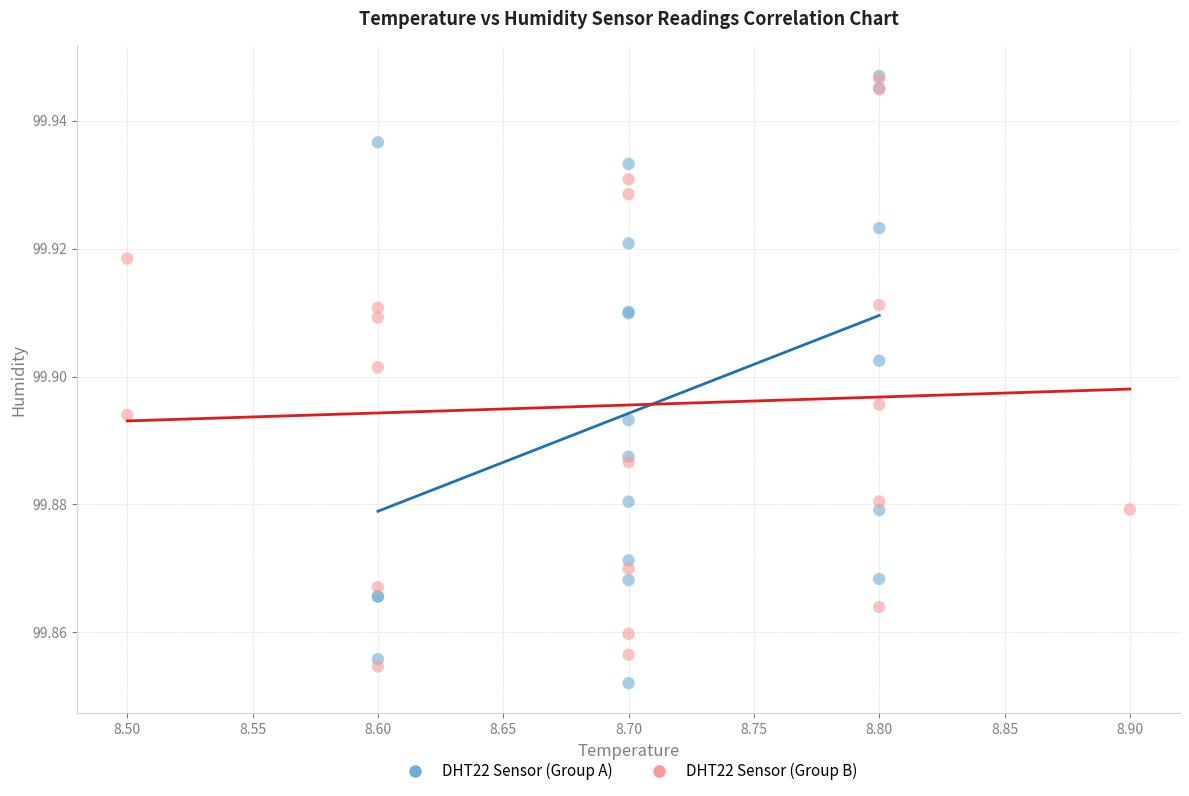

What are all the series names shown in the legend?

DHT22 Sensor (Group A), DHT22 Sensor (Group B)